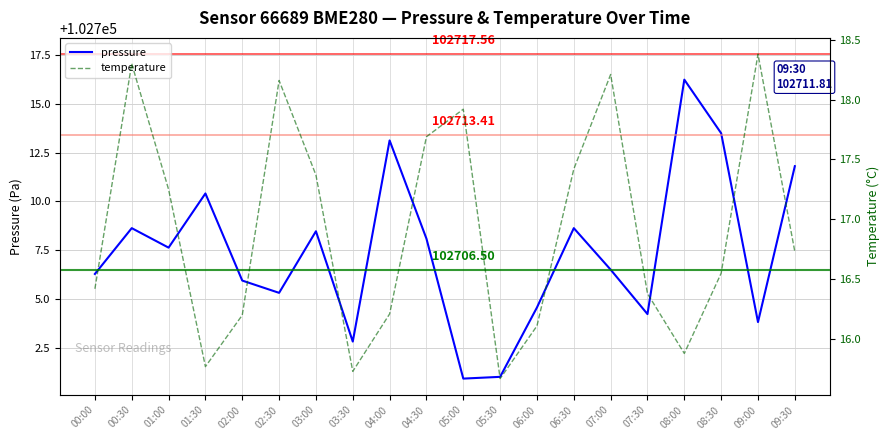

True or false: pressure has more than 0 points higher than both neighbors.

True